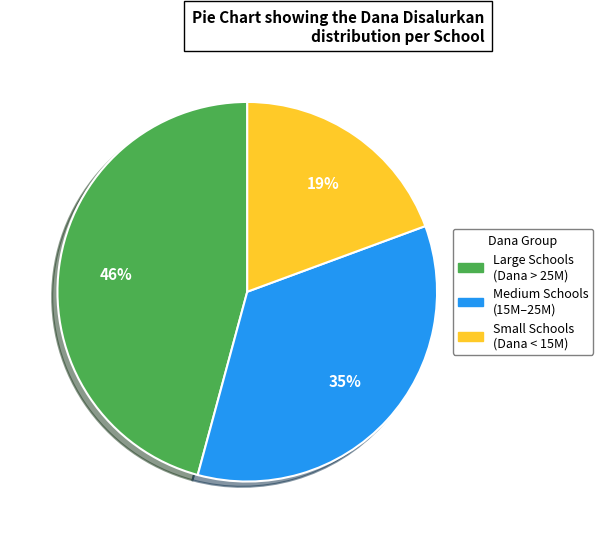

Does any single category account for the majority?

No